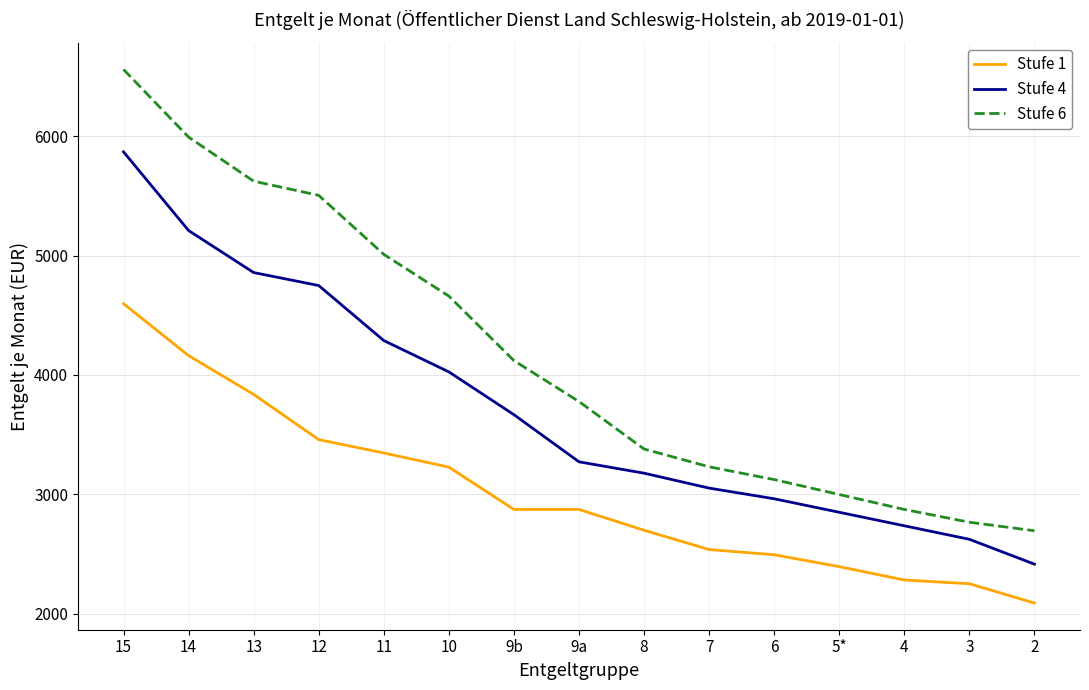

The value of Stufe 4 at 5* is 1343.2. True or false?

False